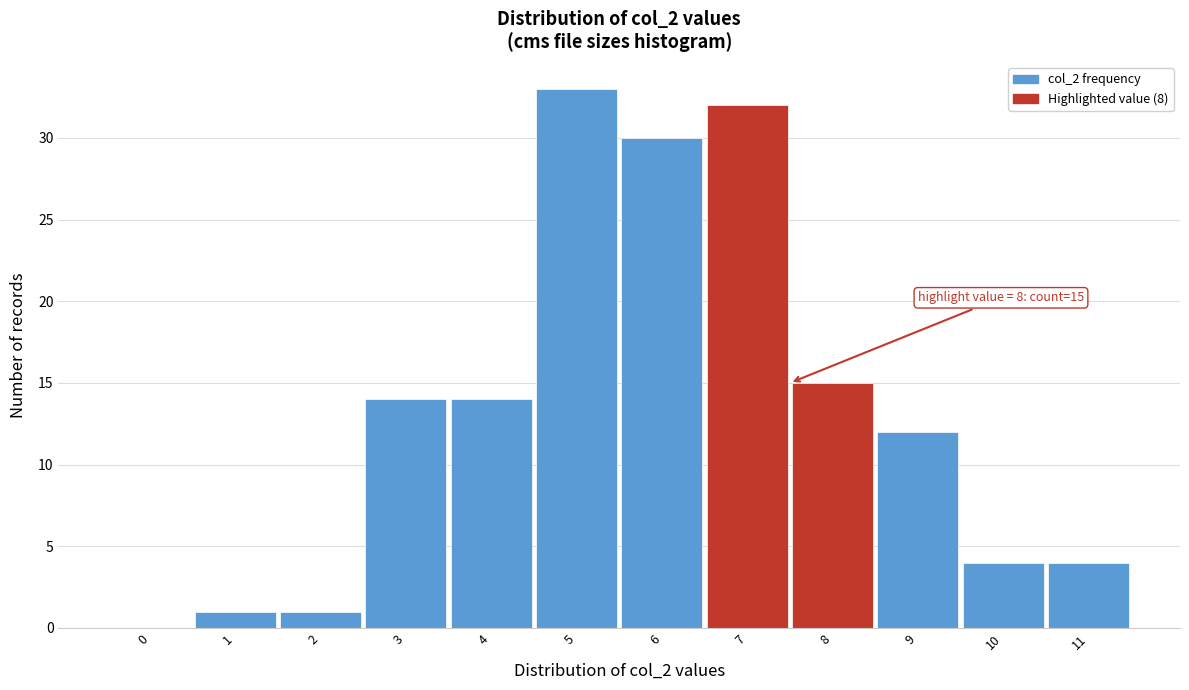

Reading right to left, transcribe all the data shown in this chart.

11=4	10=4	9=12	8=15	7=32	6=30	5=33	4=14	3=14	2=1	1=1	0=0